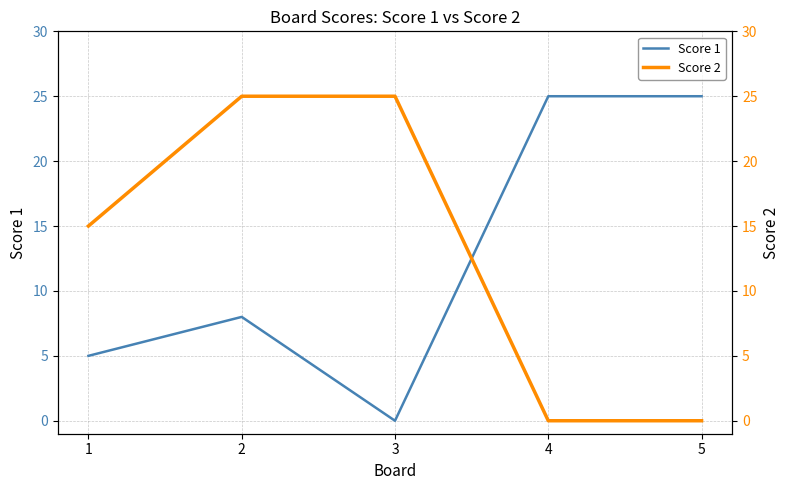

How many lines are shown in the chart?

2